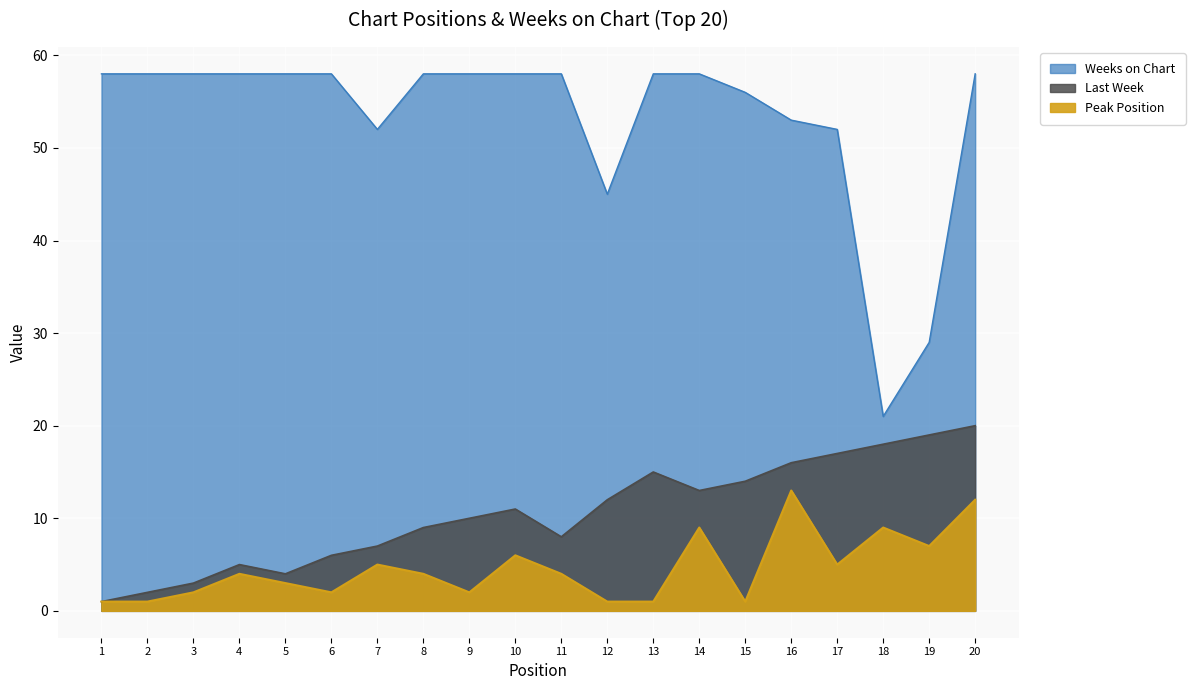

Which series has the widest spread of values?

Weeks on Chart